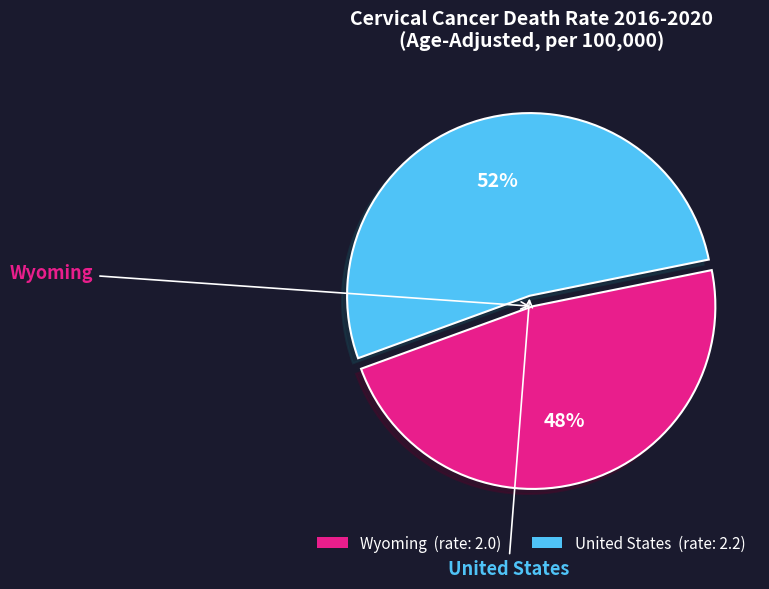

Is there a majority slice in this chart?

Yes